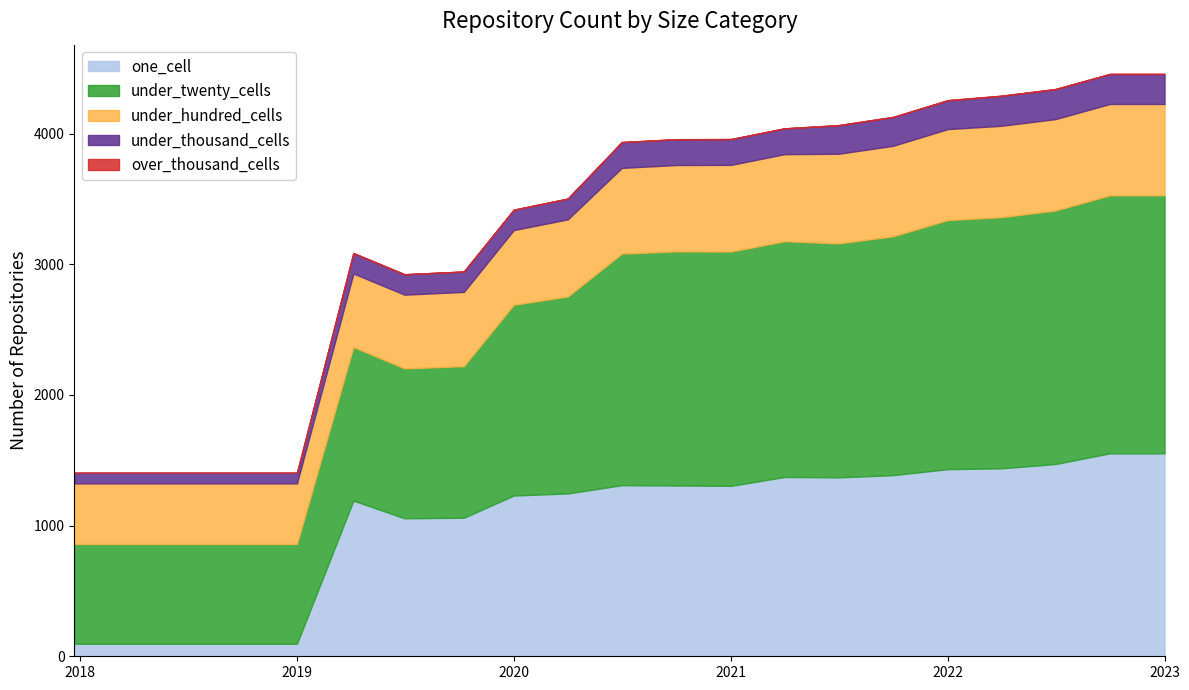

Reading left to right, transcribe all the data shown in this chart.

one_cell: 96	96	96	96	96	1191	1056	1060	1230	1246	1309	1307	1304	1372	1369	1386	1432	1438	1471	1553	1553
under_twenty_cells: 763	763	763	763	763	1175	1147	1160	1460	1507	1772	1791	1793	1804	1790	1828	1906	1922	1940	1974	1974
under_hundred_cells: 464	464	464	464	464	563	564	568	571	590	656	661	663	666	686	692	696	699	699	699	699
under_thousand_cells: 81	81	81	81	81	156	156	156	156	159	197	197	197	197	218	220	220	229	229	229	229
over_thousand_cells: 0	0	0	0	0	0	0	0	0	0	1	1	1	1	2	2	2	2	2	2	2